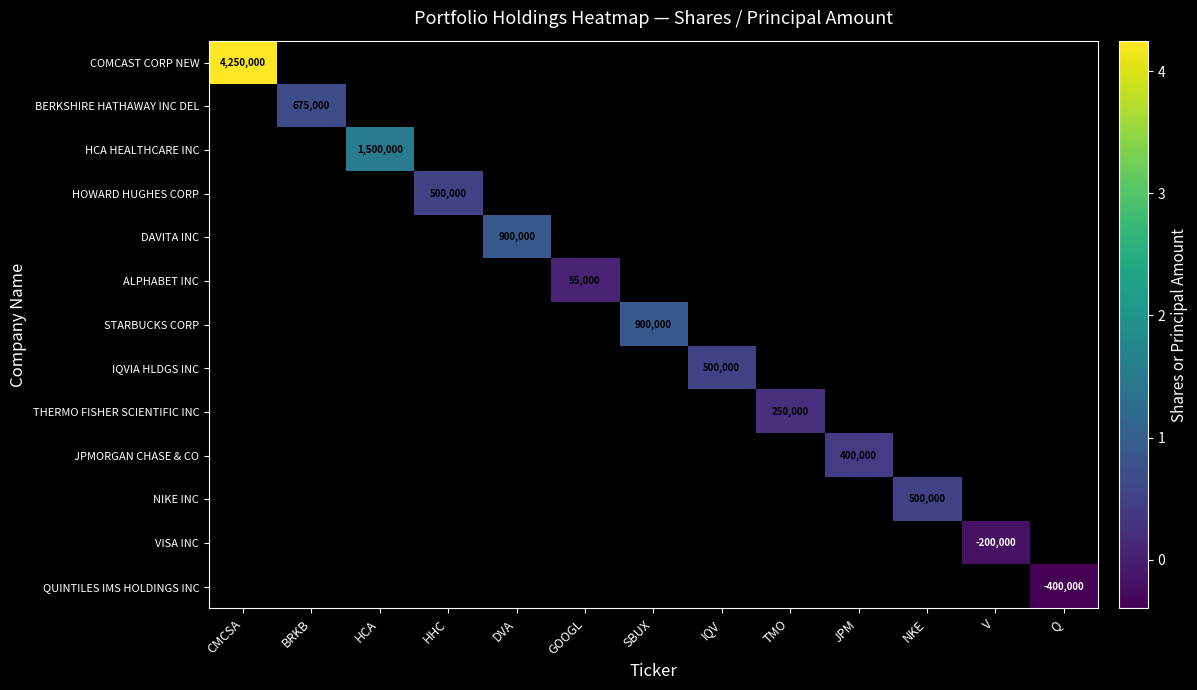

The BERKSHIRE HATHAWAY INC DEL series shows 954539 at BRKB. True or false?

False